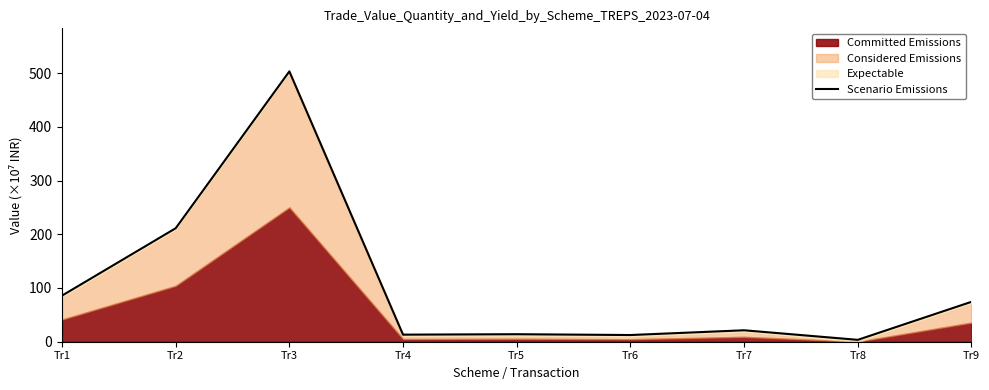

What is the value of the 3rd point from the left?

503.1